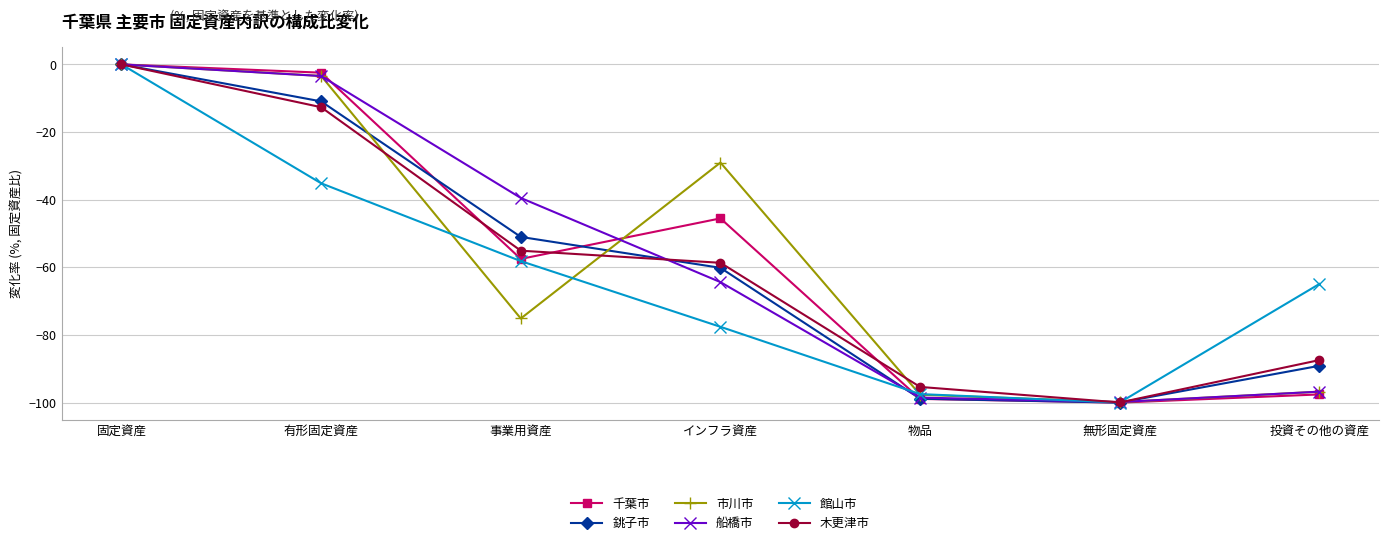

What is the label of the 5th point from the left?

物品